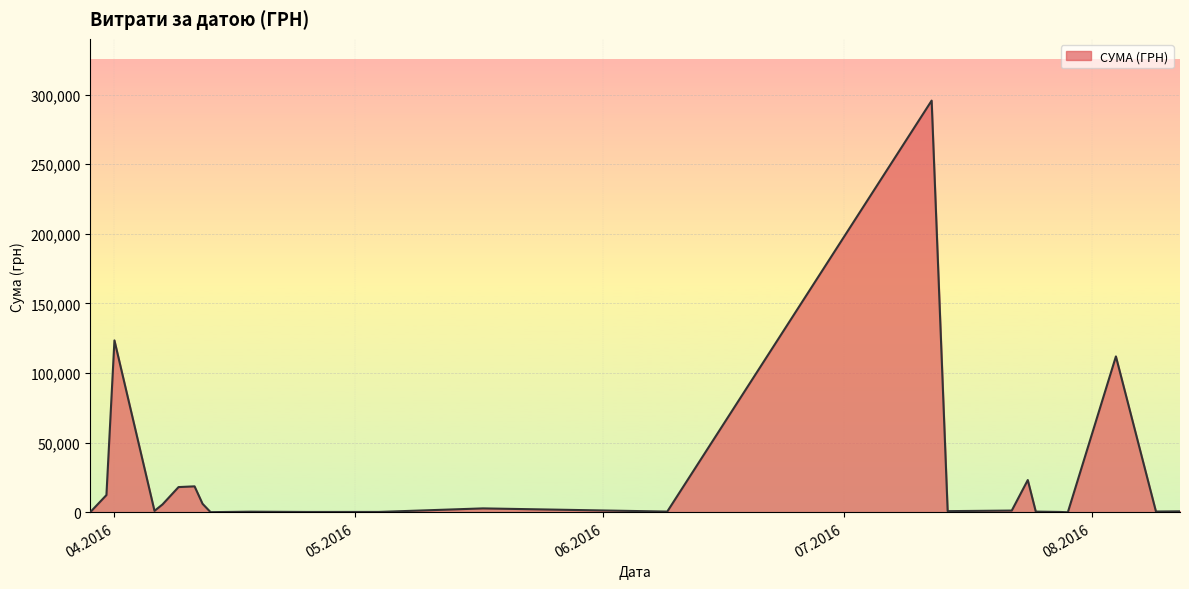

How many distinct data groups are displayed?

1